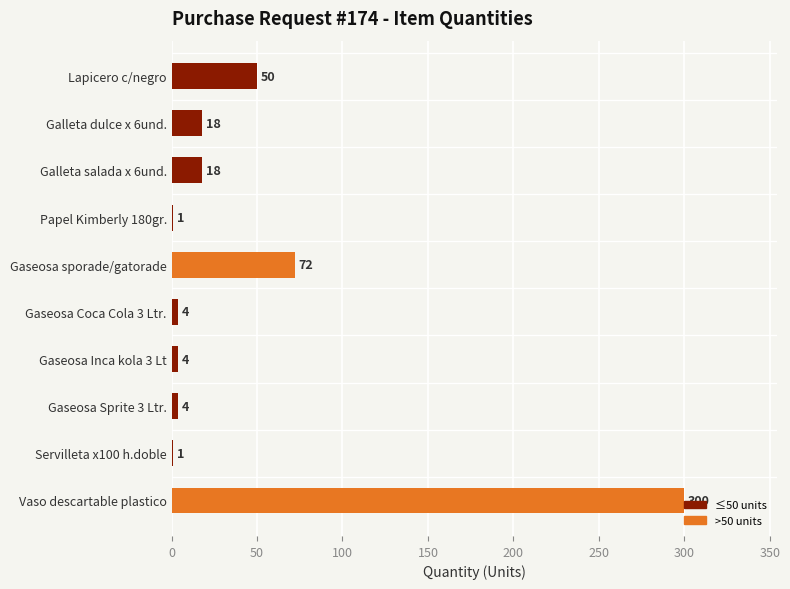

What is the sum of the values at Vaso descartable plastico and Gaseosa Sprite 3 Ltr.?

304